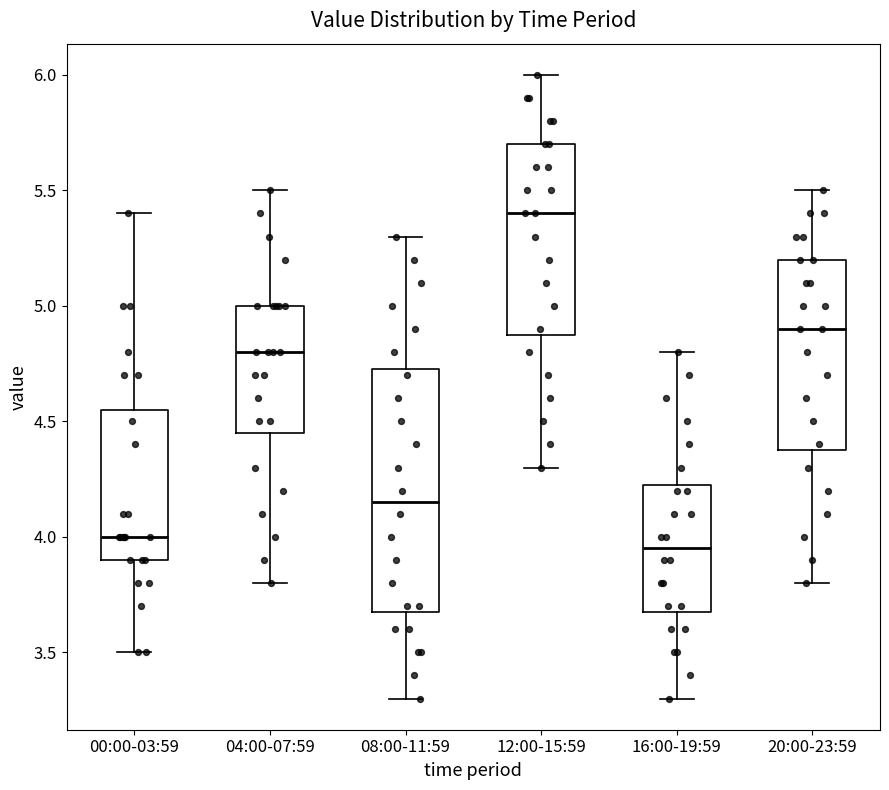

Reading left to right, transcribe this box plot: for each box, give where its median line is, the range the box spans, and where its two whiskers end, as read against the y-axis. The values are not printed on the chart, so give them approximately, as read against the axis.

00:00-03:59: median 4.00, box 3.90 to 4.55, whiskers 3.50 to 5.40
04:00-07:59: median 4.80, box 4.45 to 5.00, whiskers 3.80 to 5.50
08:00-11:59: median 4.15, box 3.70 to 4.75, whiskers 3.30 to 5.30
12:00-15:59: median 5.40, box 4.90 to 5.70, whiskers 4.30 to 6.00
16:00-19:59: median 3.95, box 3.70 to 4.25, whiskers 3.30 to 4.80
20:00-23:59: median 4.90, box 4.40 to 5.20, whiskers 3.80 to 5.50